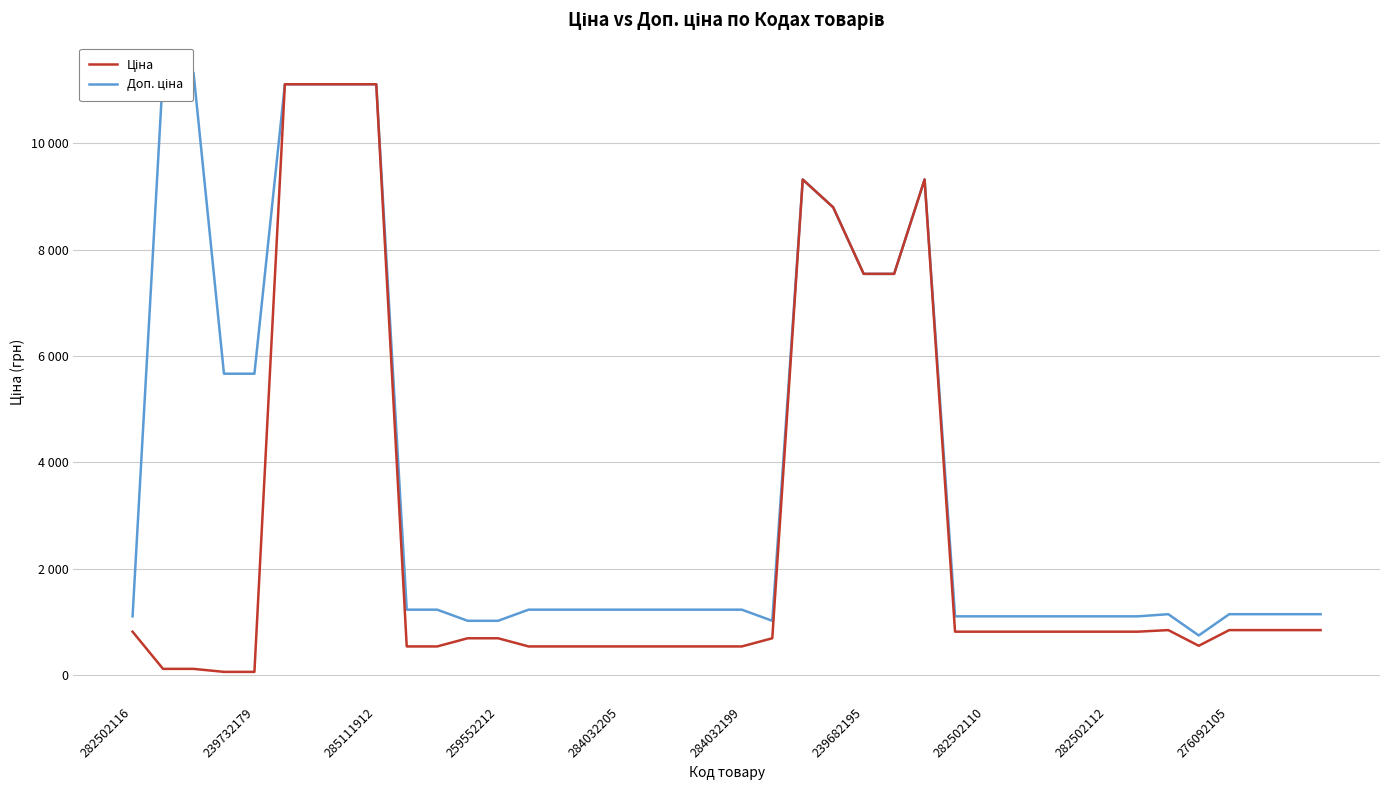

At which label is Ціна closest to 5585?

239682195